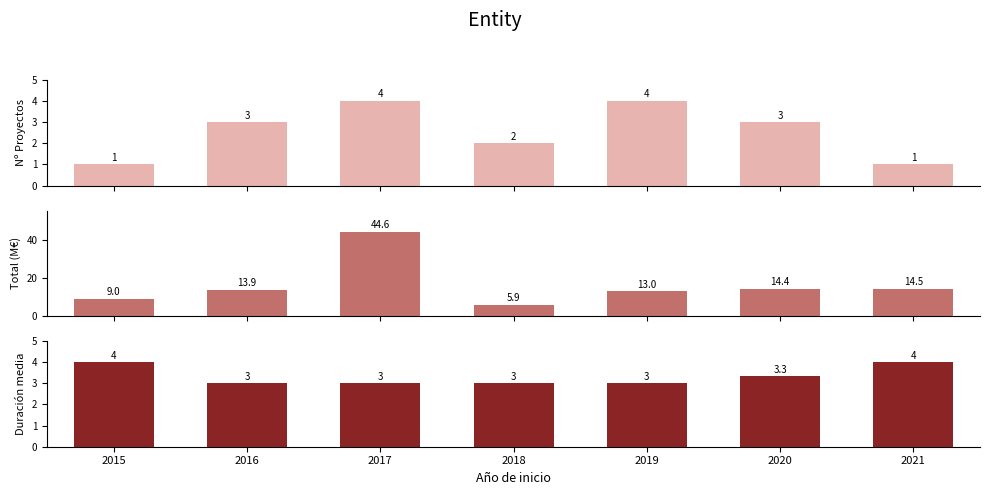

Which series has the largest total across all categories?

Total (M€)